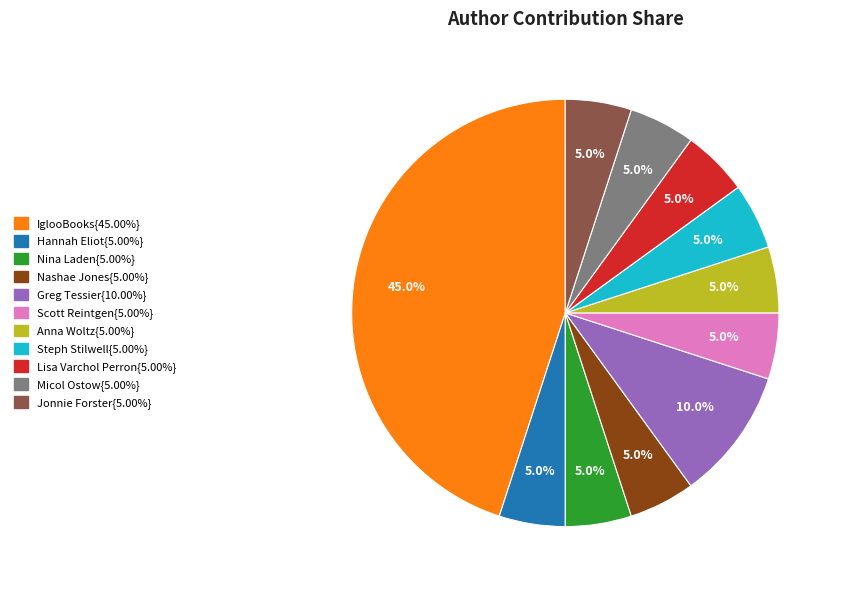

Does any single category account for the majority?

No